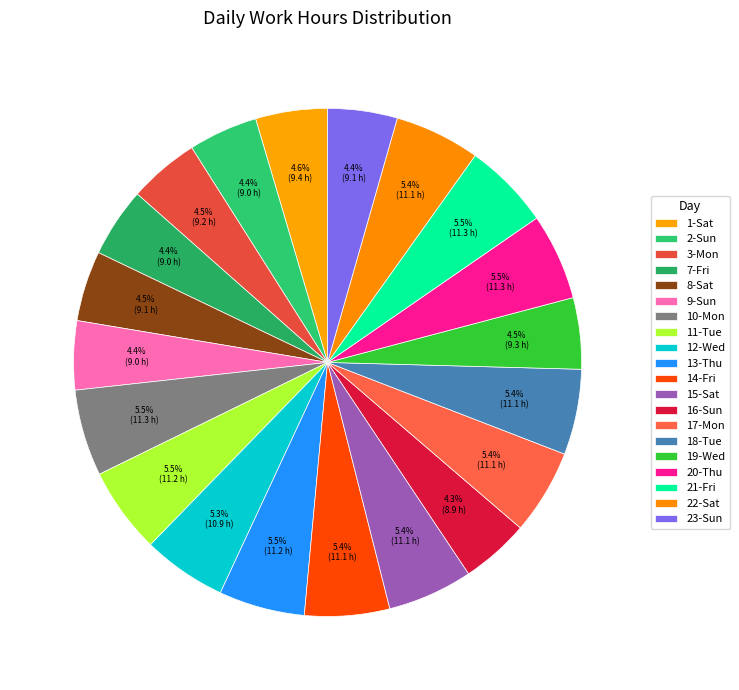

What is the change in value from 14-Fri to 16-Sun?

-2.2